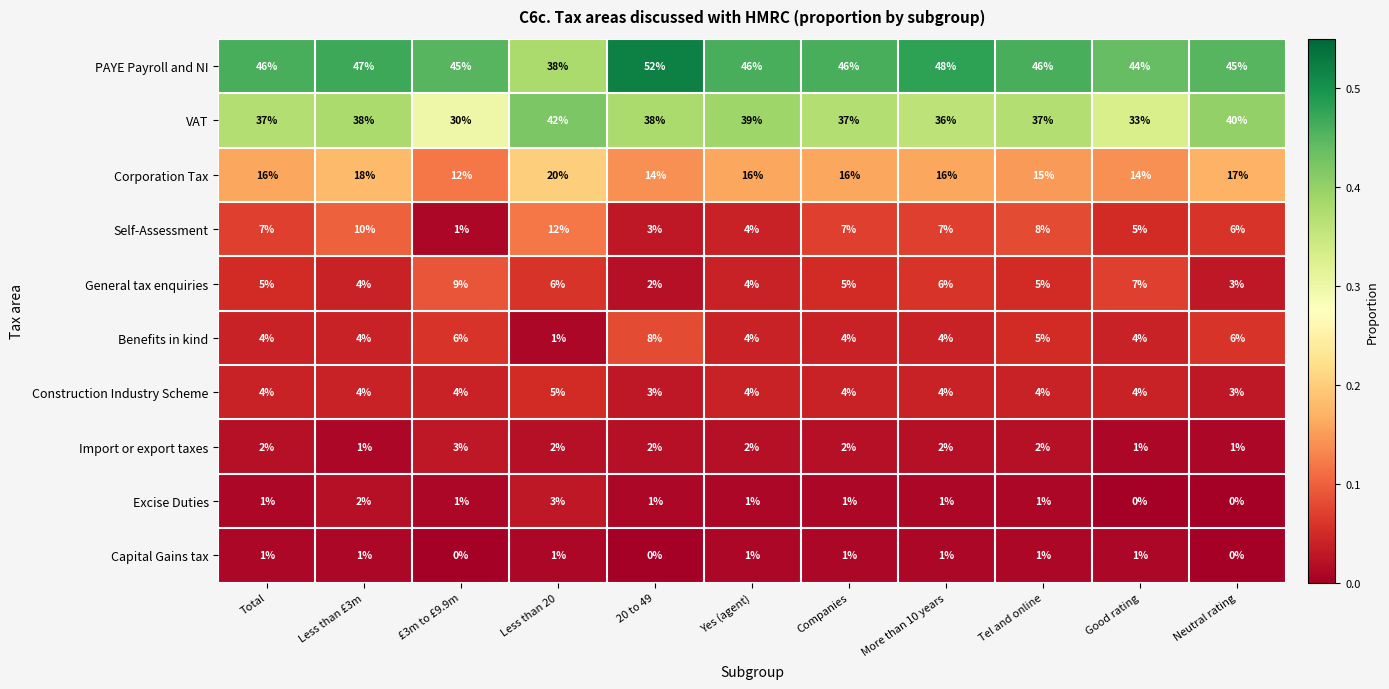

What is the maximum value for VAT?

42